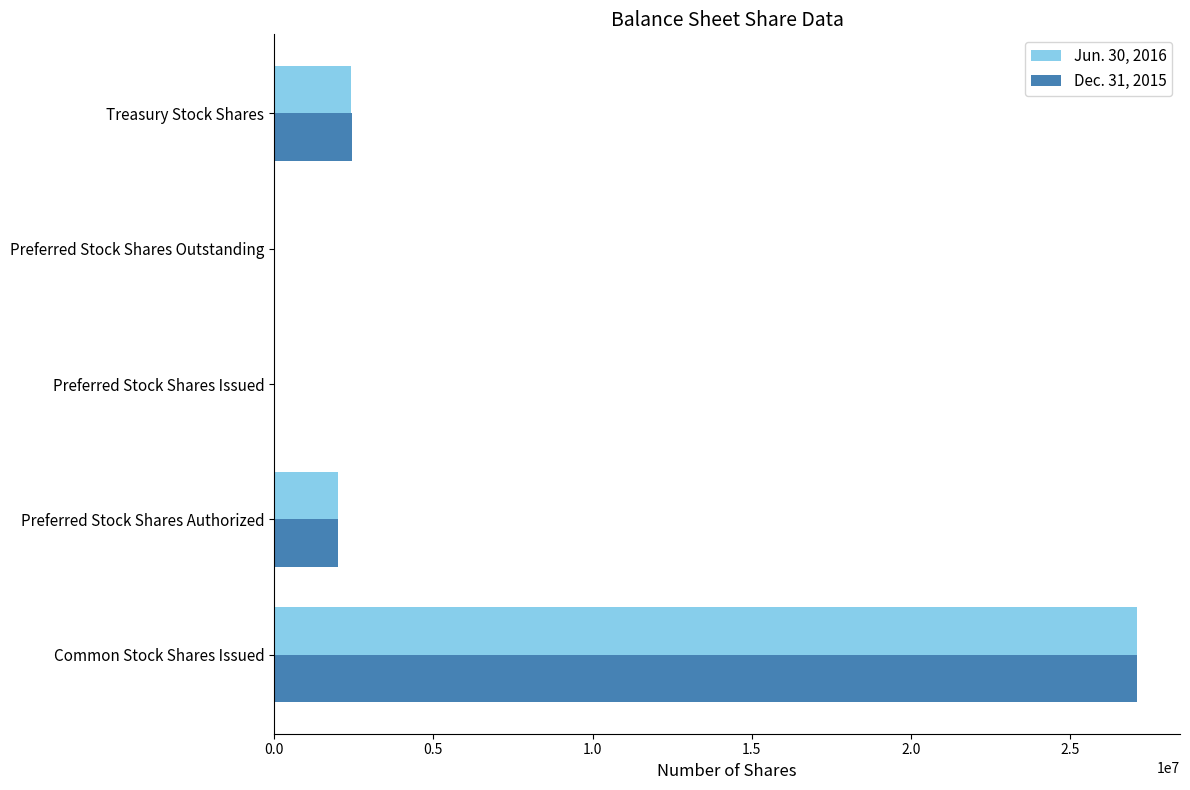

At which category is the sum across all series the highest?

Common Stock Shares Issued